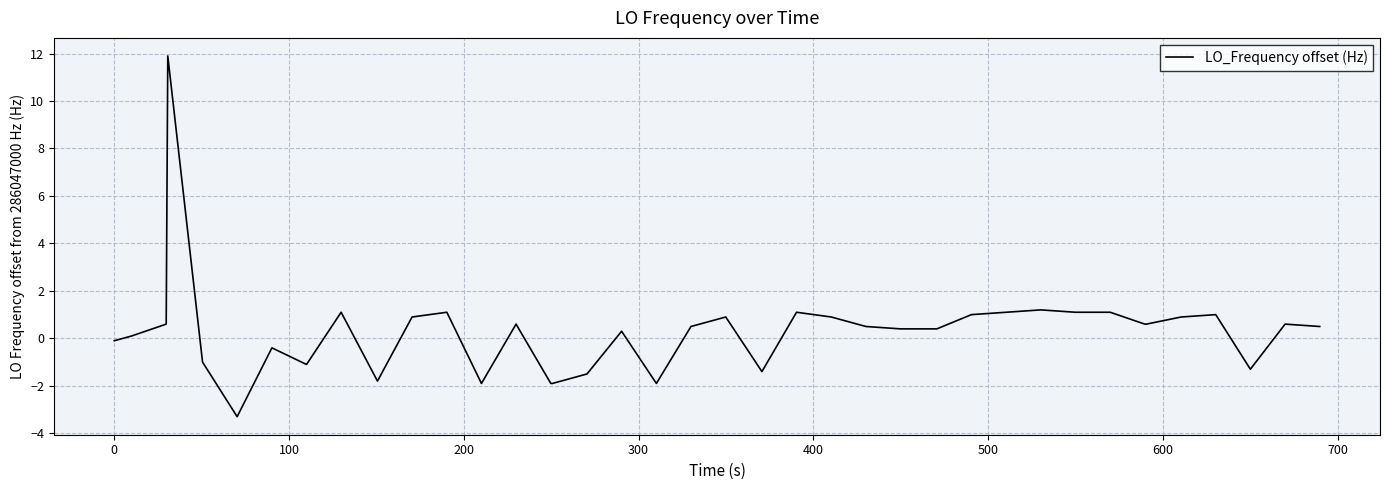

What is the greatest value displayed?

11.9